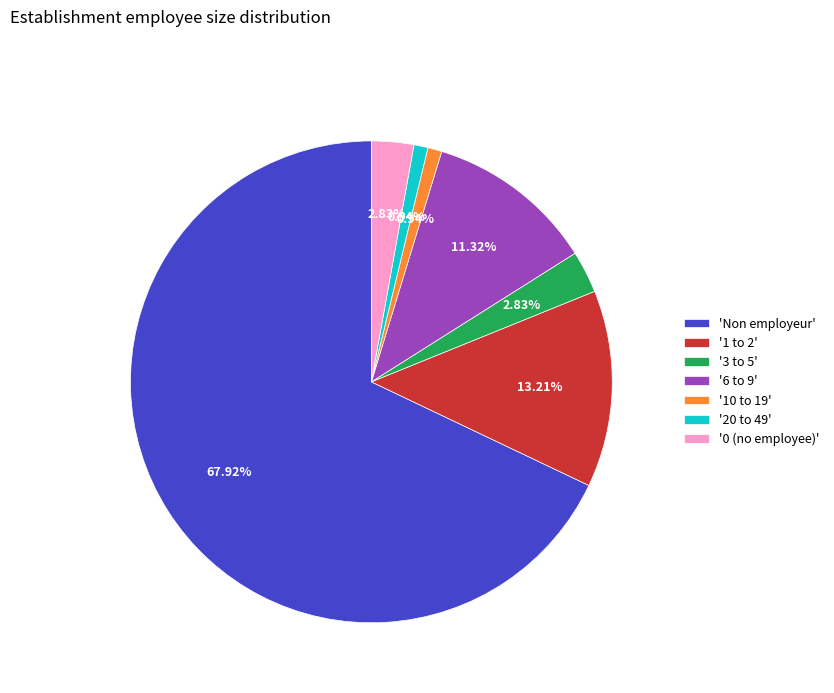

Combined, do '20 to 49' and '1 to 2' account for over 50%?

No